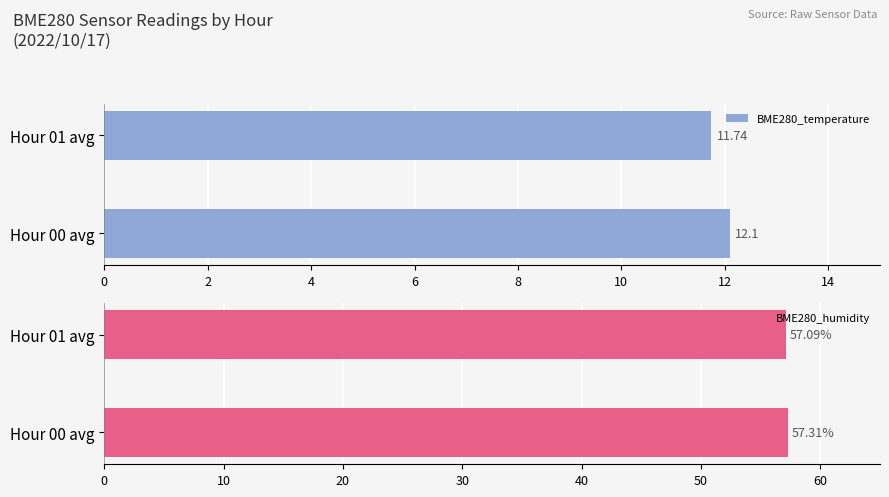

What is the sum of all BME280_humidity values?

114.4